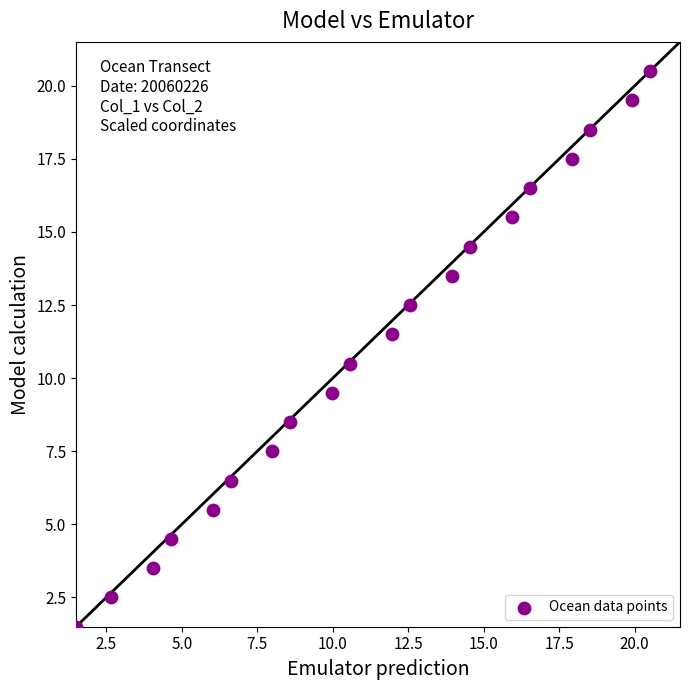

What is the range of Y values (max minus min)?

19.0